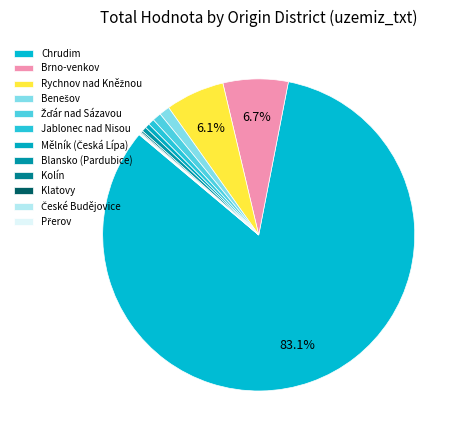

Which slice is the smallest?

Přerov